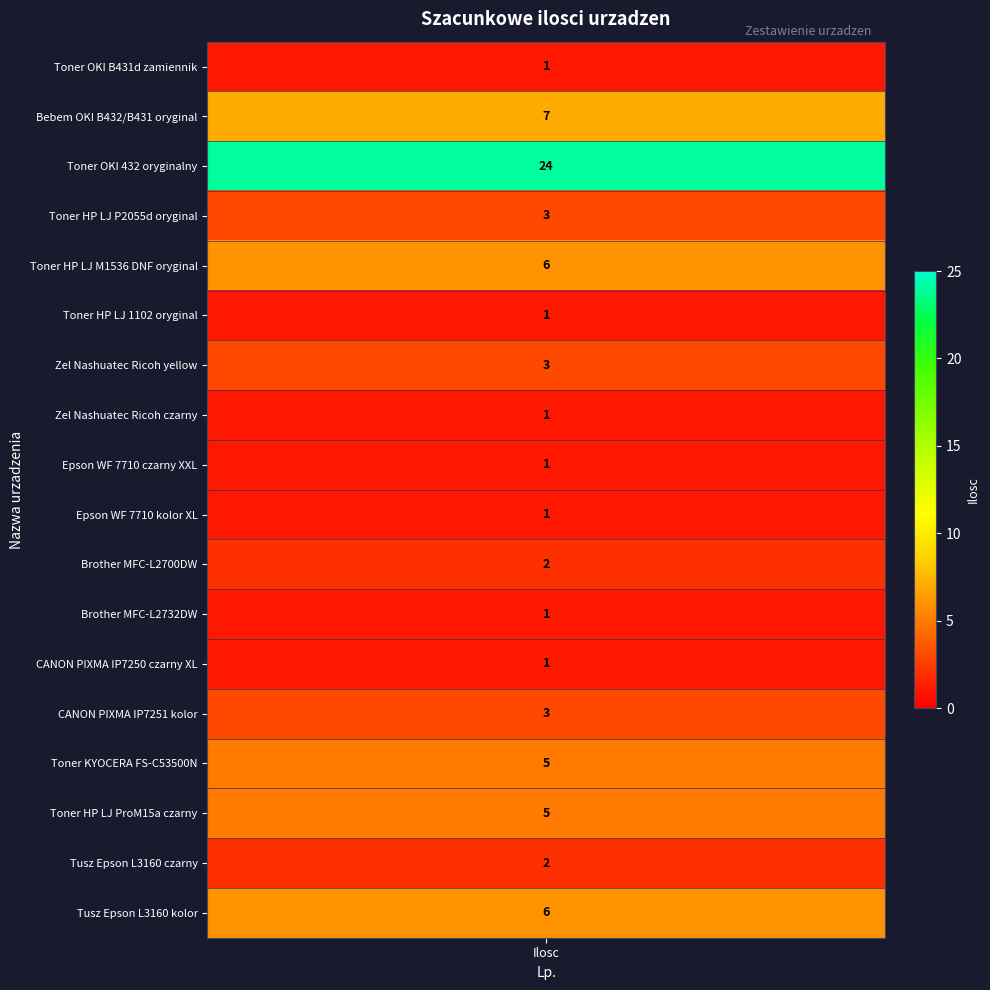

What is the minimum value shown in the chart?

1